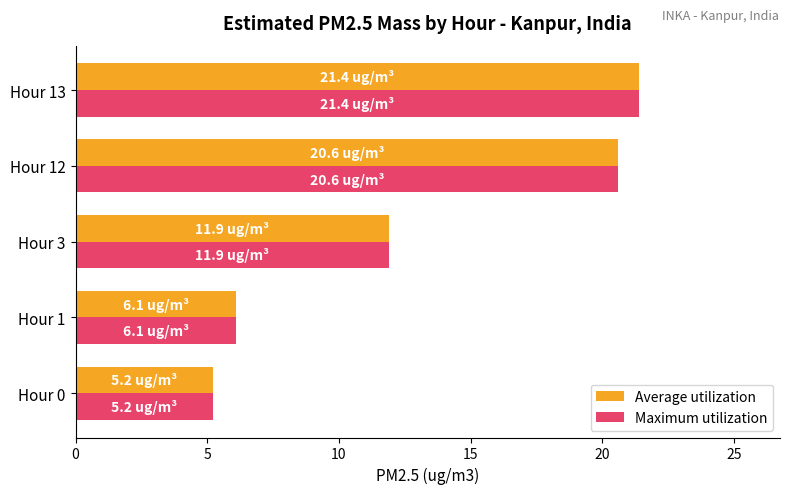

How many values in the Maximum utilization series exceed 11?

3